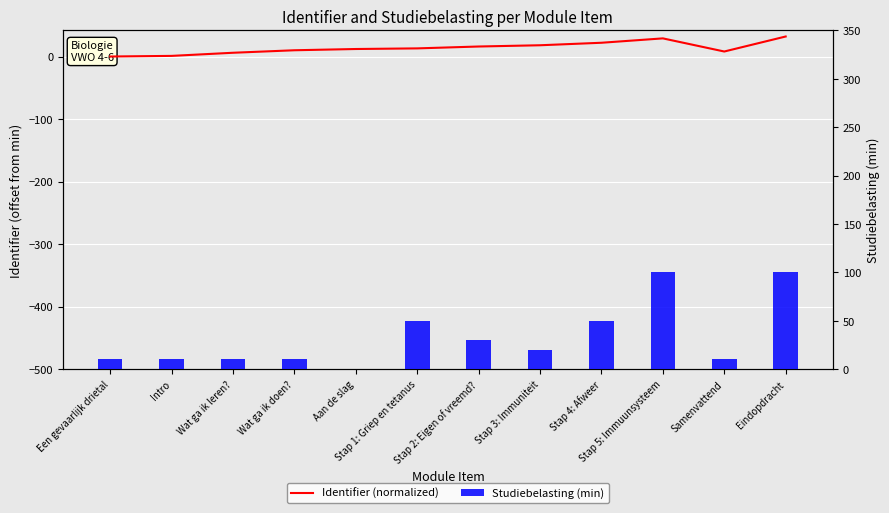

List the series in order of their overall mean, highest first.

Studiebelasting (min), Identifier (normalized)